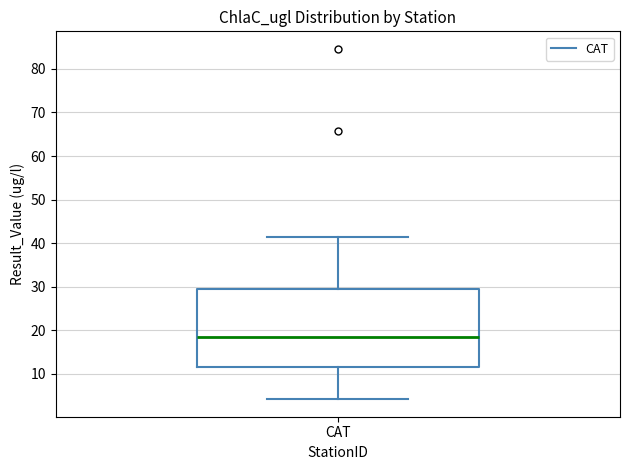

Read this box plot against the y-axis: the position of the median line, the range covered by the box, and the ends of both whiskers. The values are not printed on the chart, so give them approximately, as read against the axis.

median 18, box 12 to 29, whiskers 4 to 41